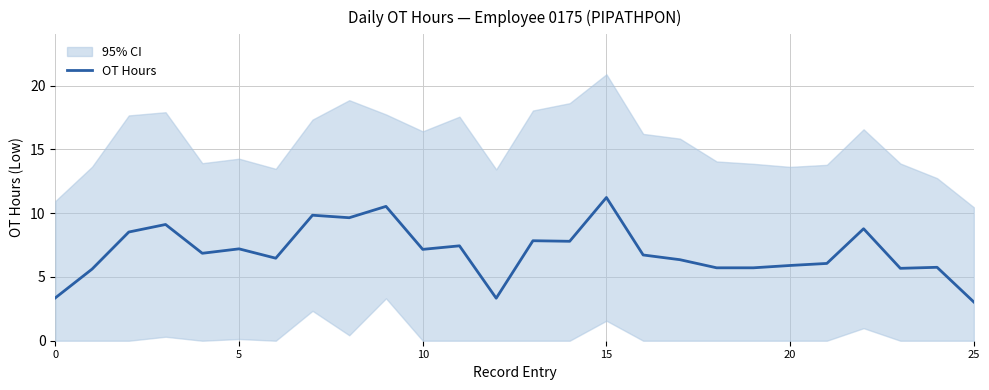

What is the maximum value for OT Hours?

11.2